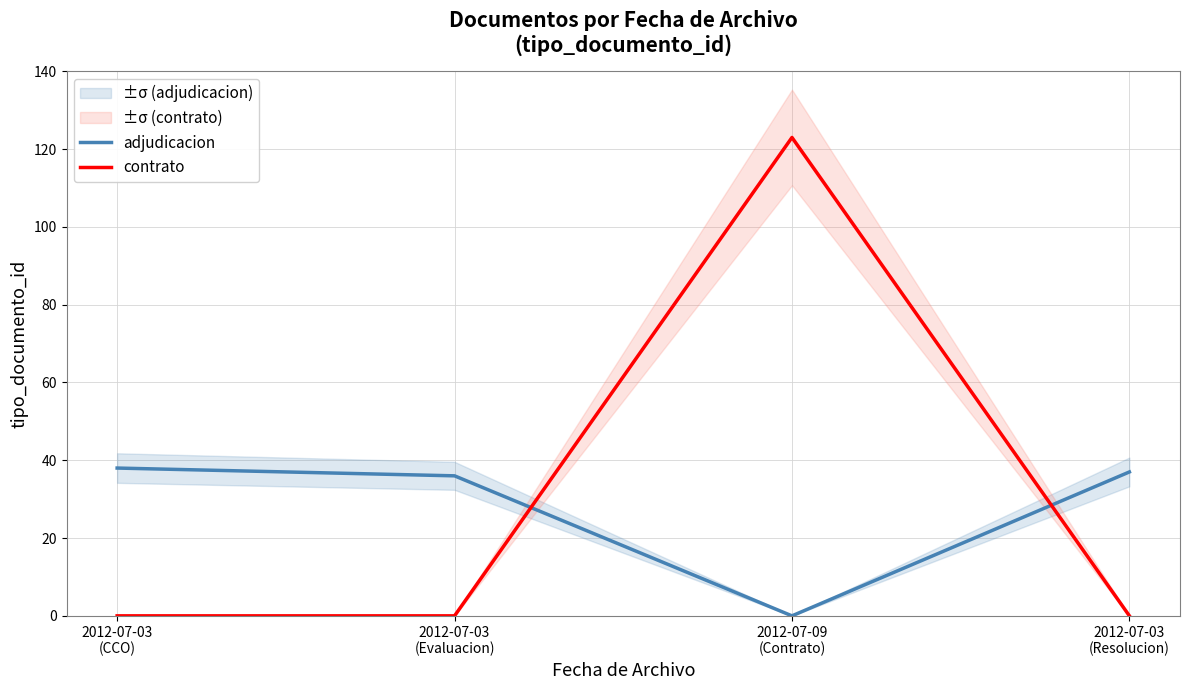

The value of contrato at 2012-07-03
(Evaluacion) is 0. True or false?

True